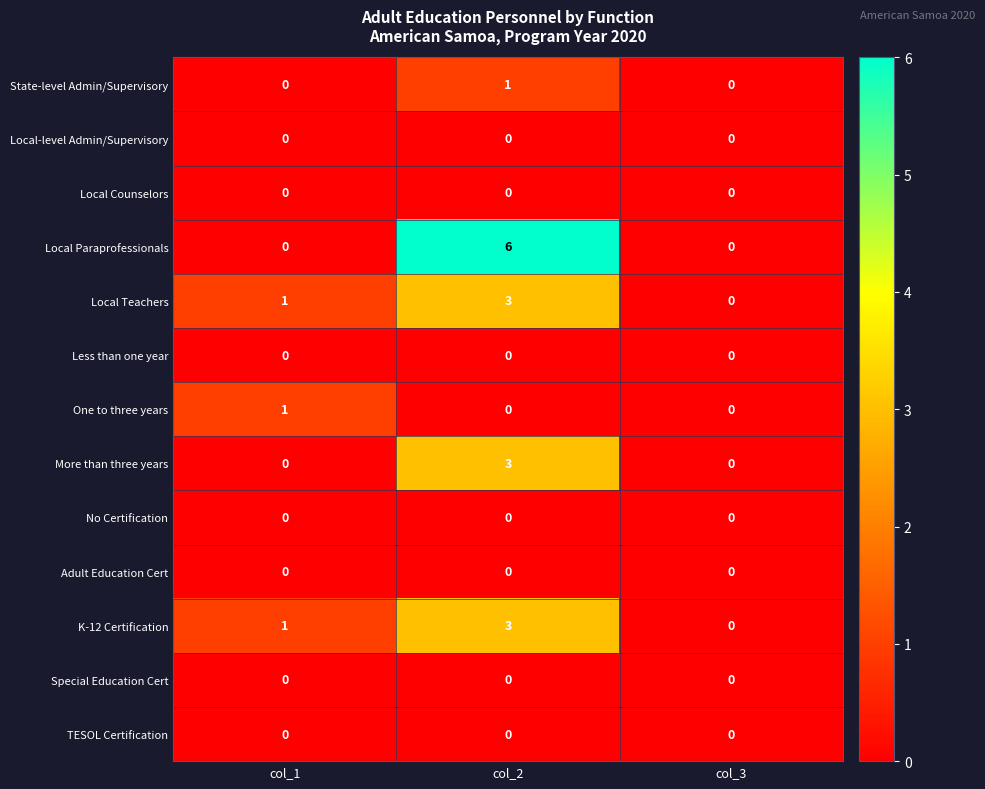

The value of Local Paraprofessionals at col_3 is 0. True or false?

True